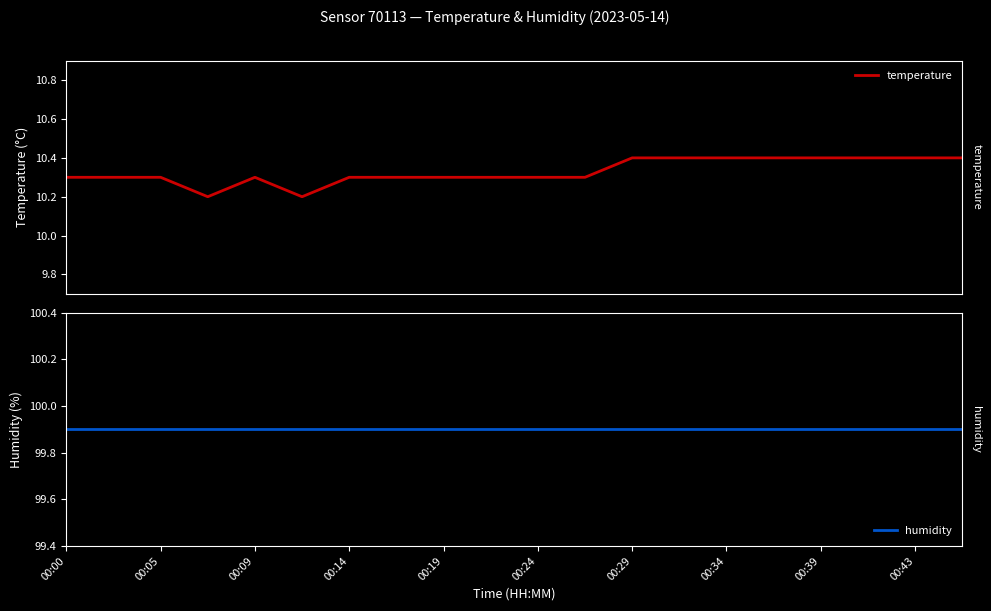

What is the highest value of the temperature series?

10.4